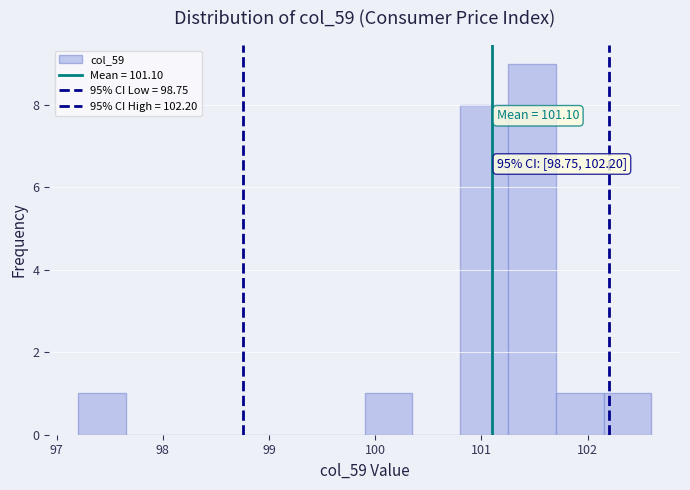

Which range on the x-axis has the tallest bar?

101.25 to 101.70